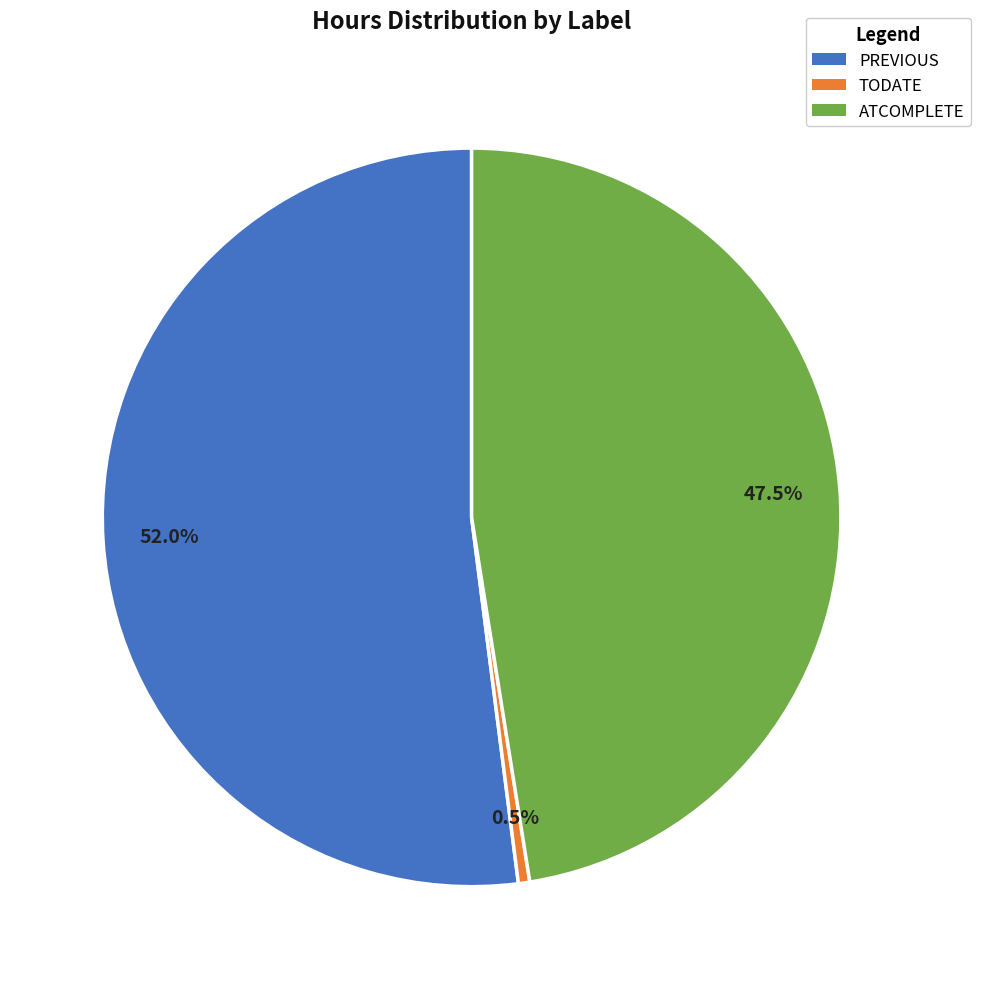

Count the number of slices in the pie.

3